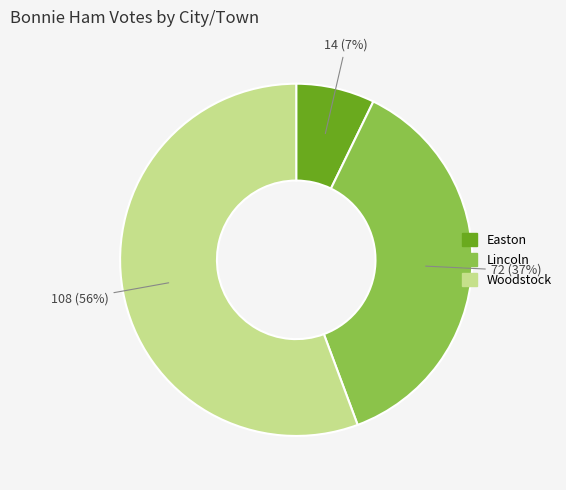

What percentage is the Woodstock slice, to the nearest percent?

56%